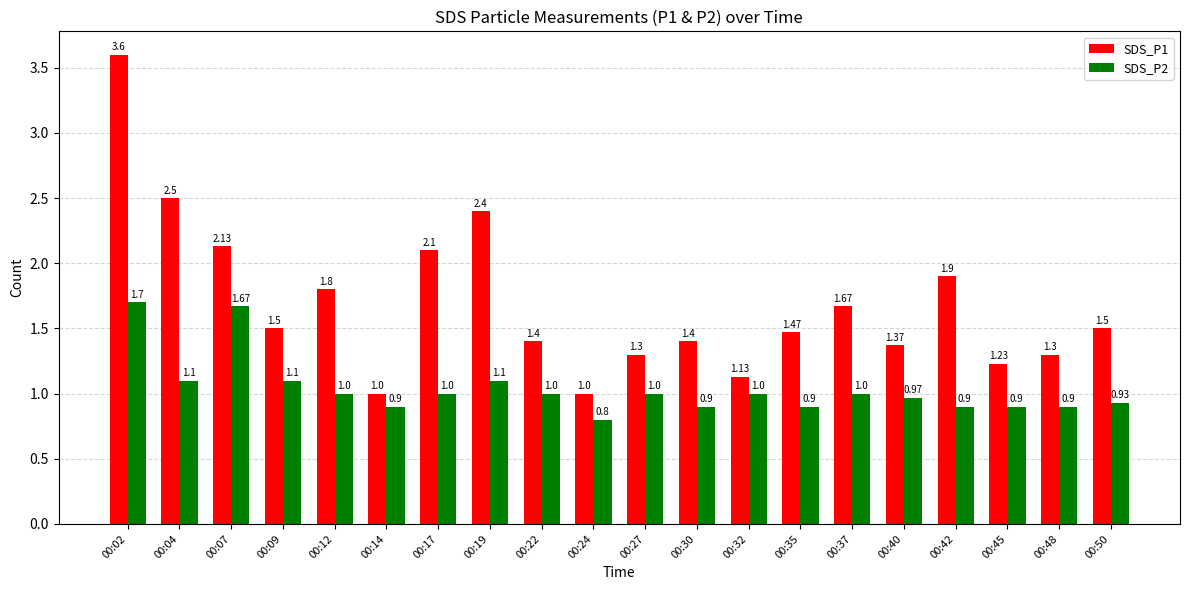

What is the average value of the SDS_P1 series?

1.7